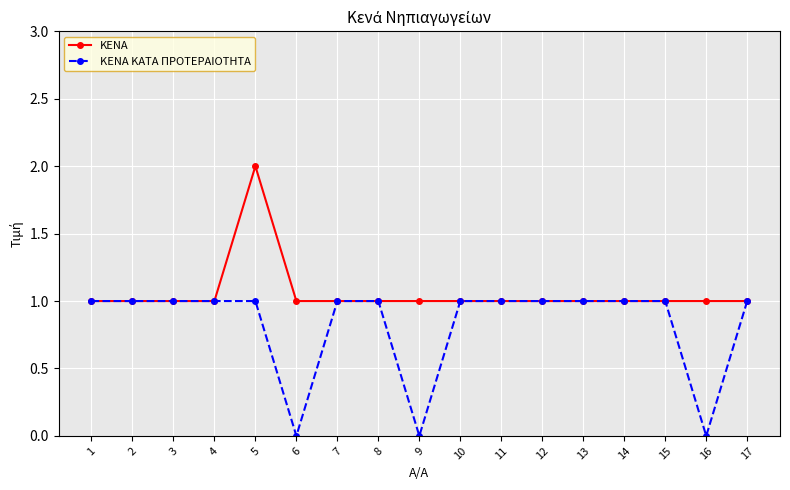

Rank the series at 16 from highest to lowest value.

ΚΕΝΑ, ΚΕΝΑ ΚΑΤΑ ΠΡΟΤΕΡΑΙΟΤΗΤΑ